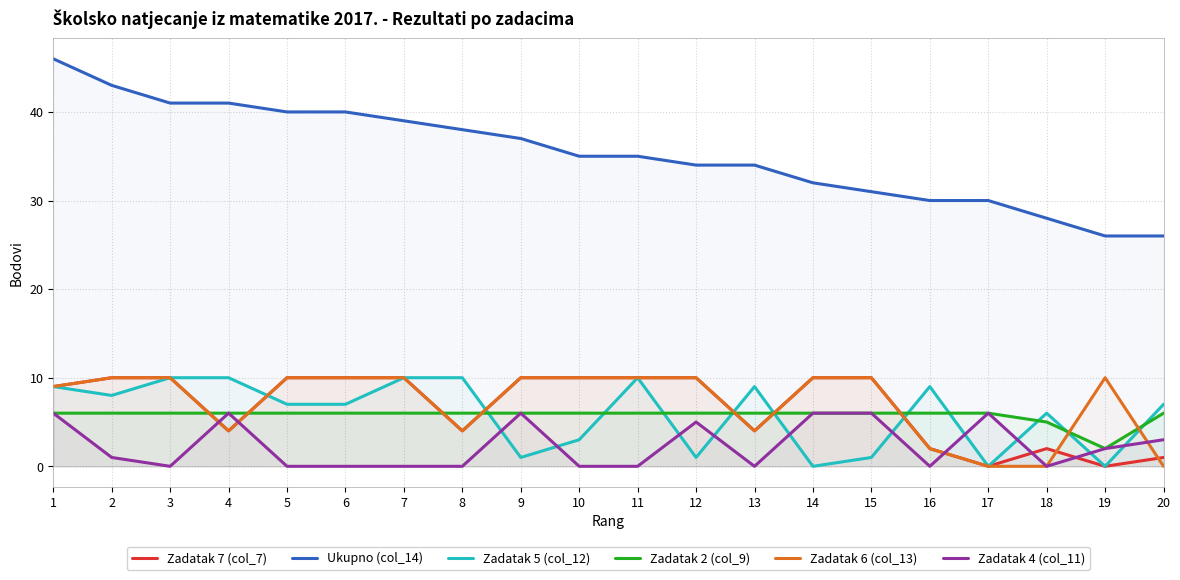

Which series changed the most between 1 and 14?

Ukupno (col_14)